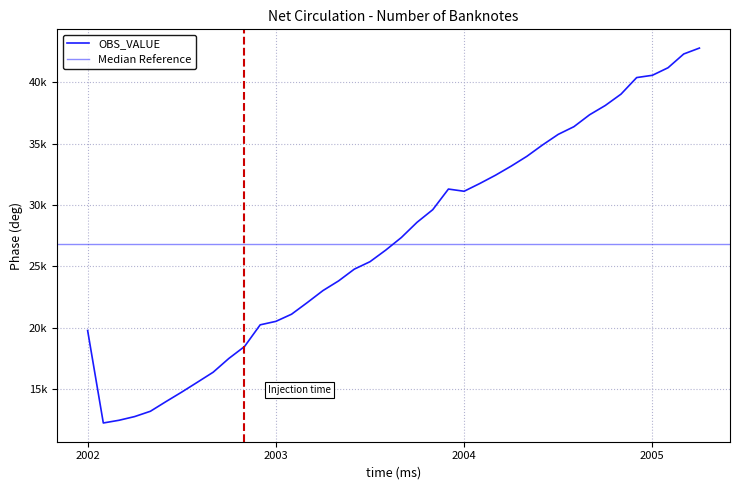

What is the label of the 6th point from the right?

2004-11